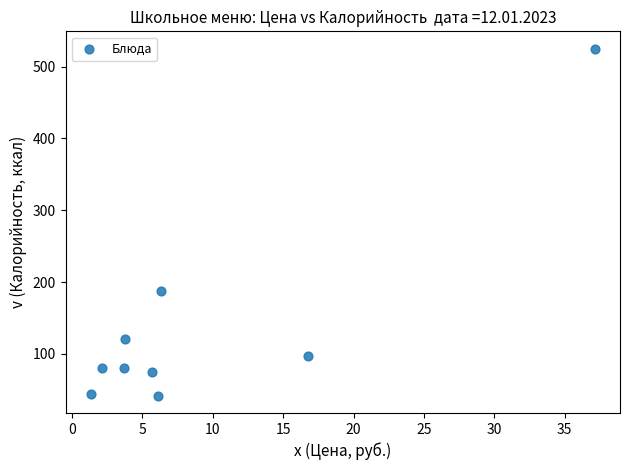

What is the average Y value?

139.2